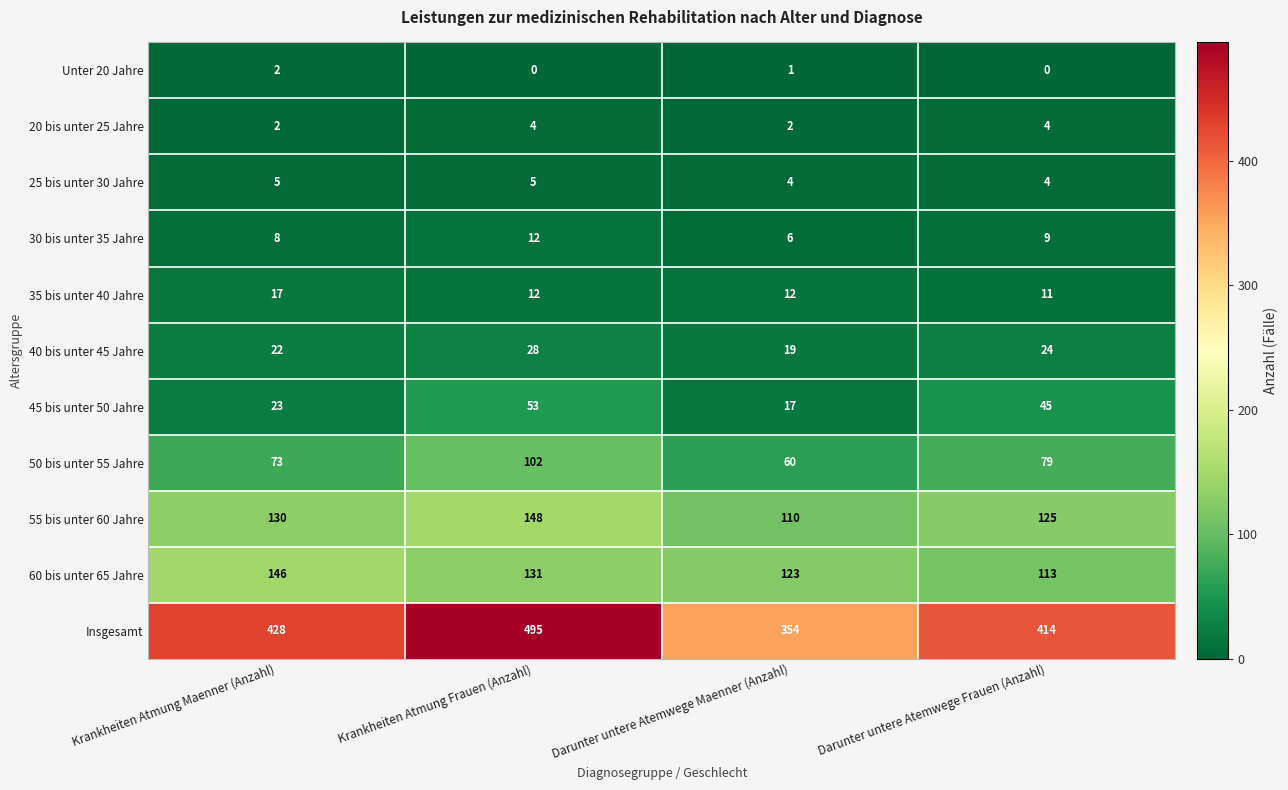

At which category is the sum across all series the highest?

Krankheiten Atmung Frauen (Anzahl)